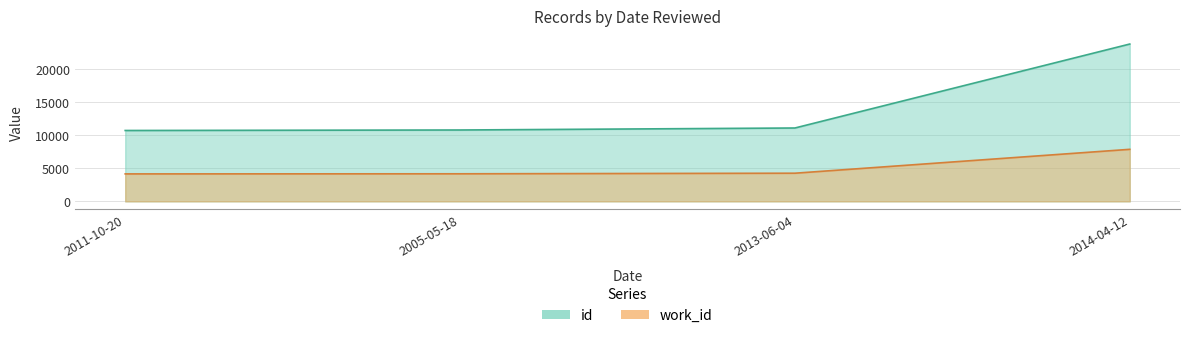

What is the total value across all series at 2014-04-12?

31639